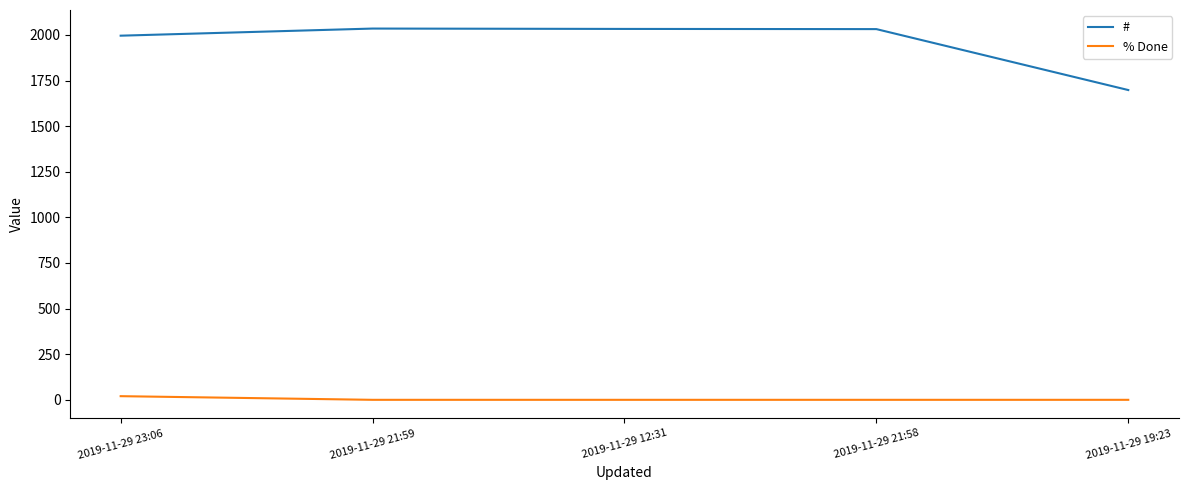

Rank the series by their average value, from highest to lowest.

#, % Done